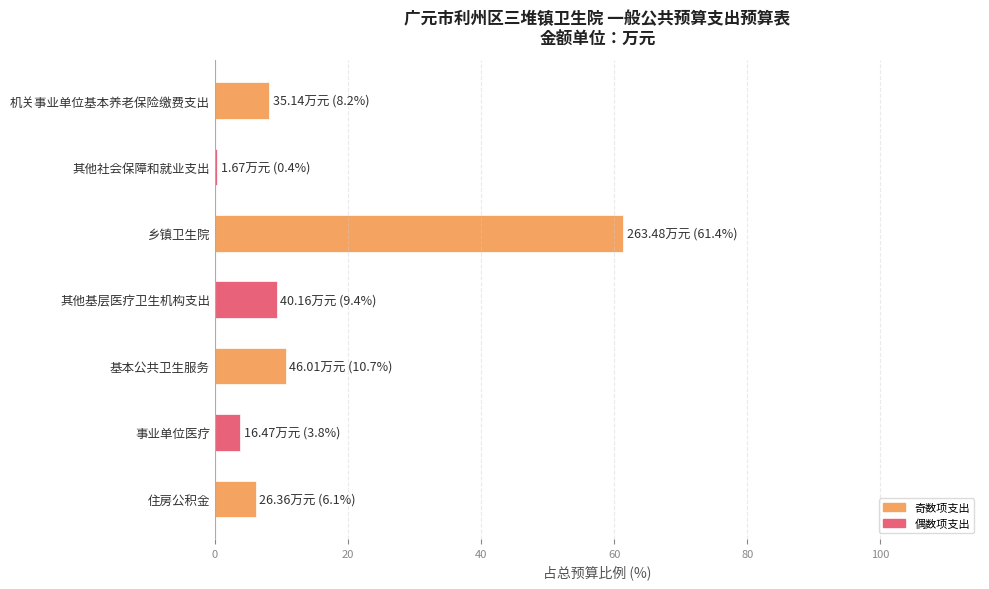

What is the difference between the second highest and second lowest values?

6.9